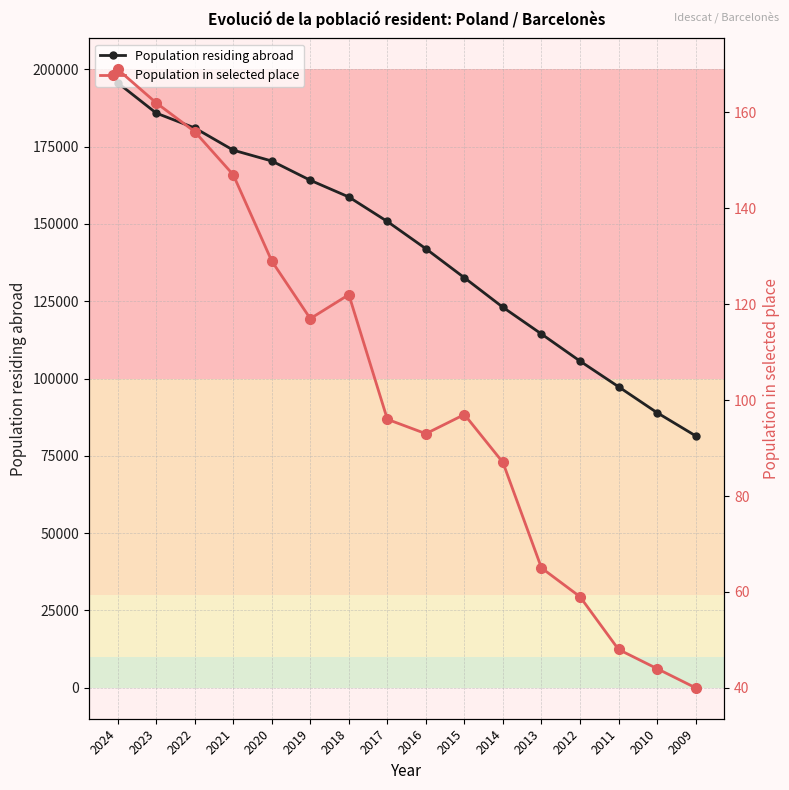

What is the value of the Population in selected place point at the 13th from the left?

59